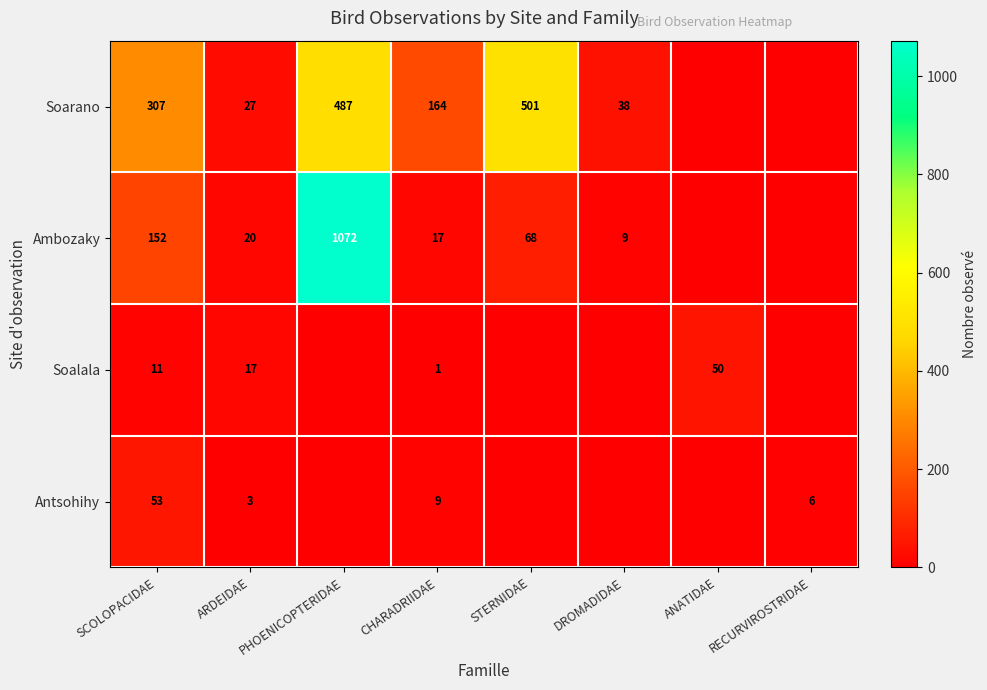

The value of Antsohihy at ANATIDAE is -36. True or false?

False